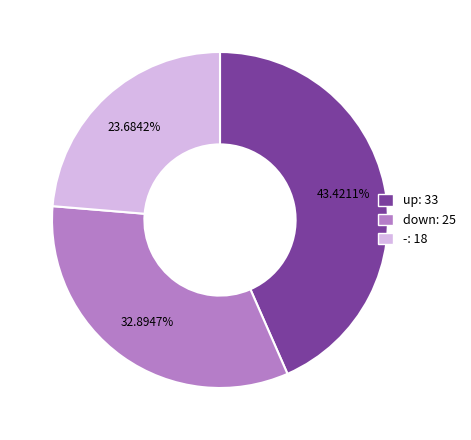

To the nearest percent, what is the average slice percentage?

33%